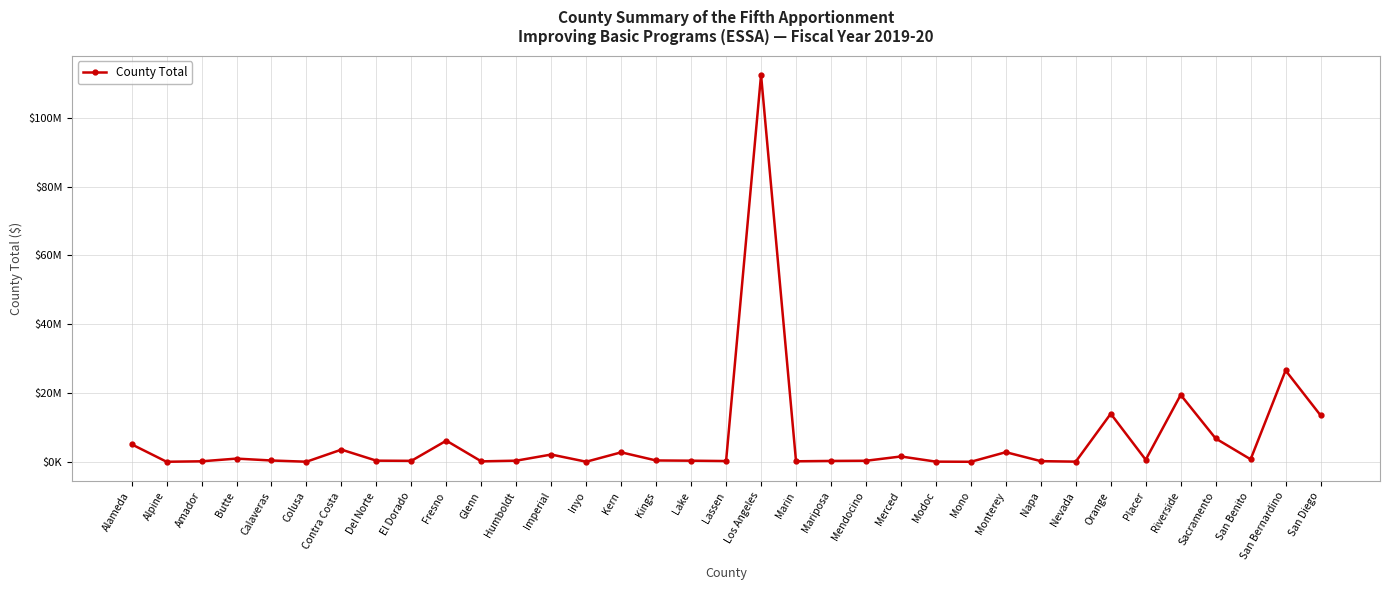

List the labels in order of value, largest first.

Los Angeles, San Bernardino, Riverside, Orange, San Diego, Sacramento, Fresno, Alameda, Contra Costa, Monterey, Kern, Imperial, Merced, Butte, San Benito, Placer, Kings, Calaveras, Humboldt, Del Norte, Lake, Mendocino, El Dorado, Mariposa, Lassen, Napa, Marin, Amador, Glenn, Modoc, Nevada, Colusa, Inyo, Alpine, Mono